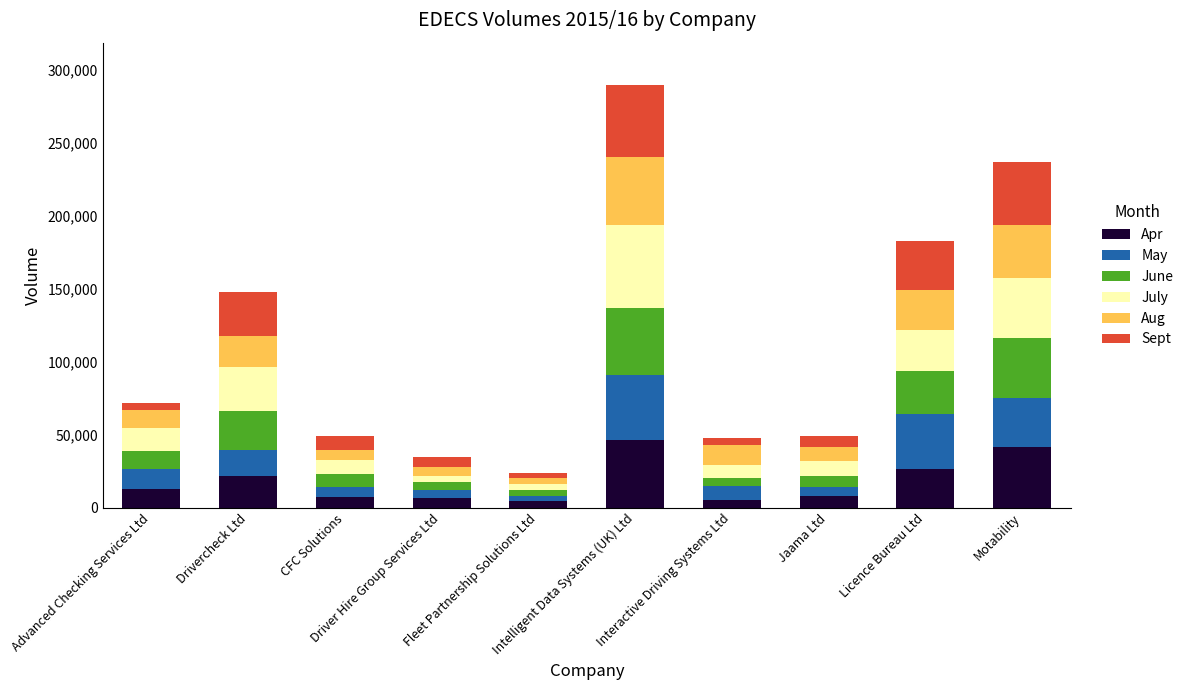

What is the difference between the second highest and second lowest values in the Apr series?

36234